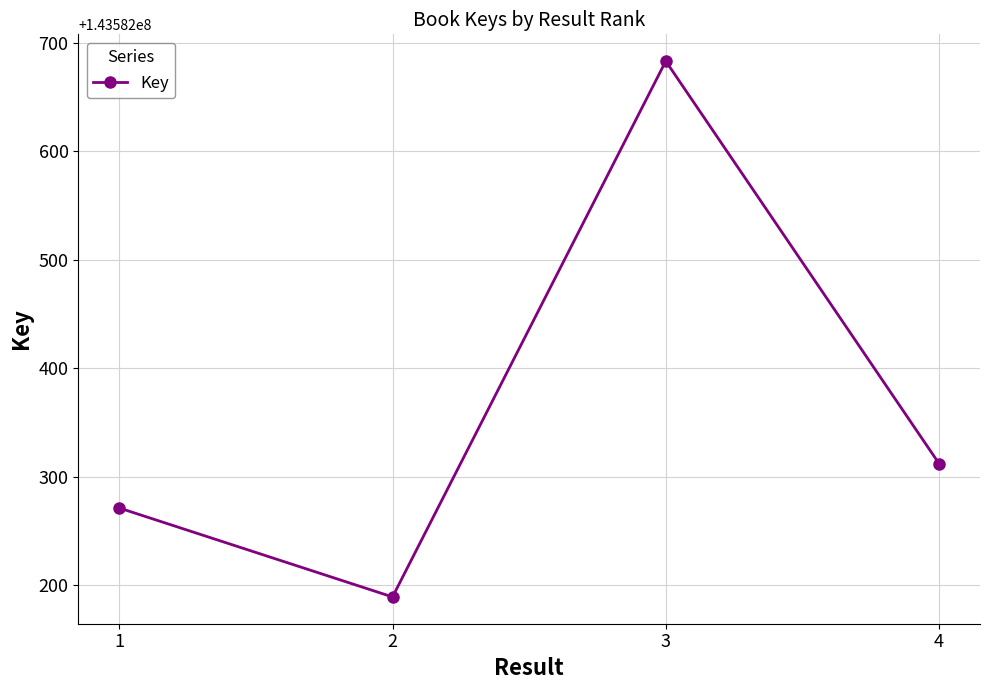

What is the difference between the maximum and minimum values?

494